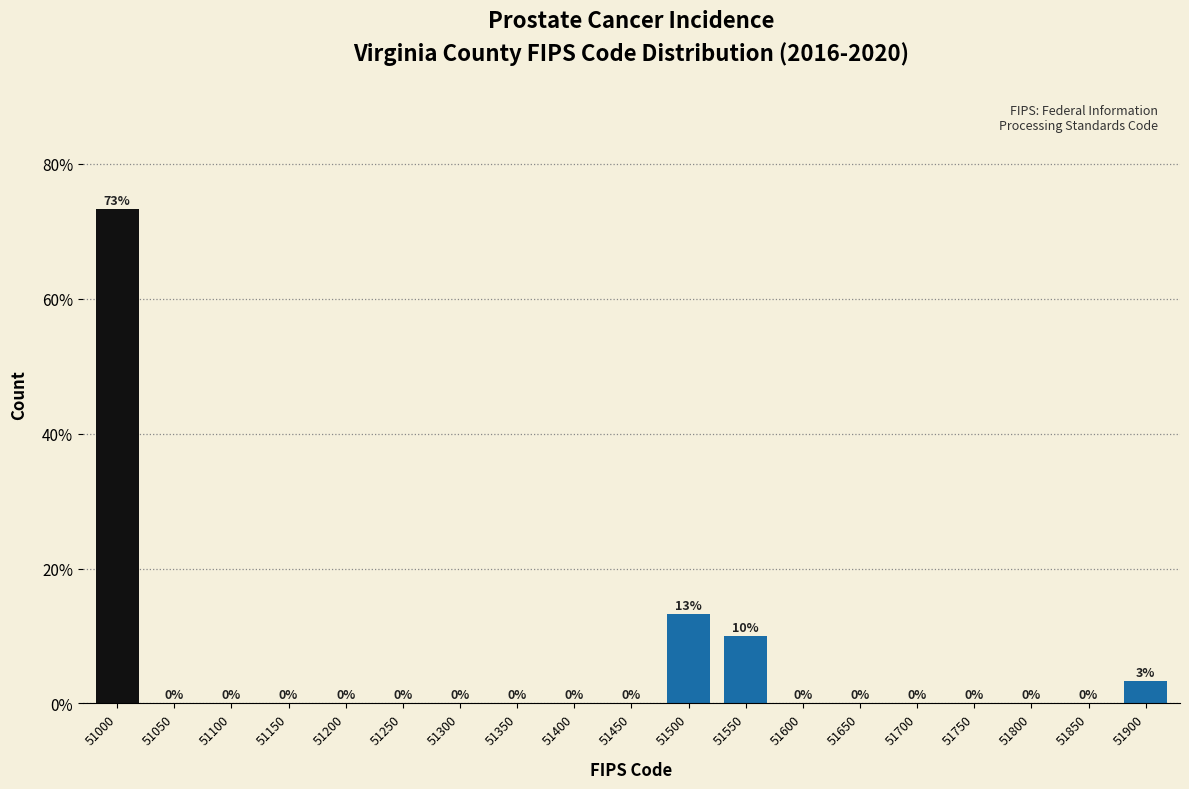

At which label is the value closest to 36?

51500